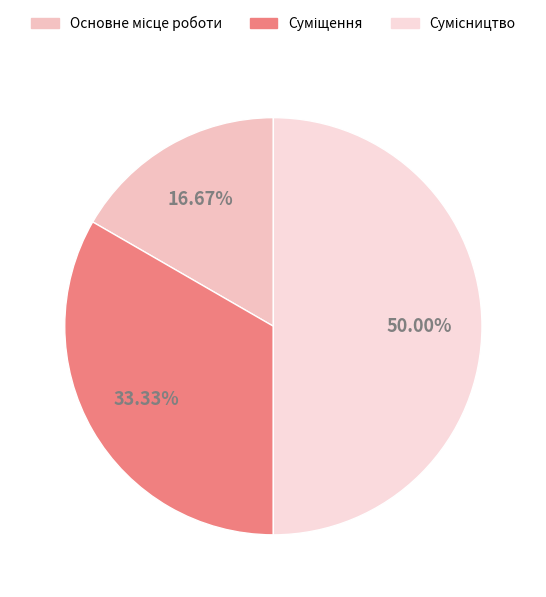

Count the number of slices in the pie.

3